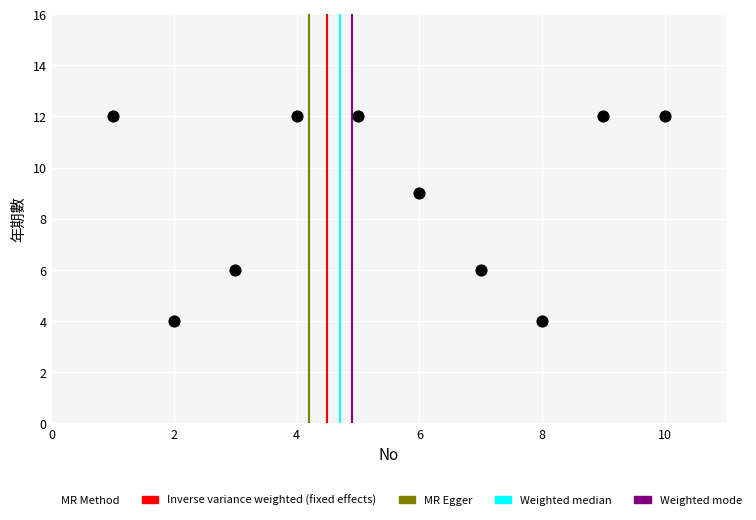

What is the average X value?

6